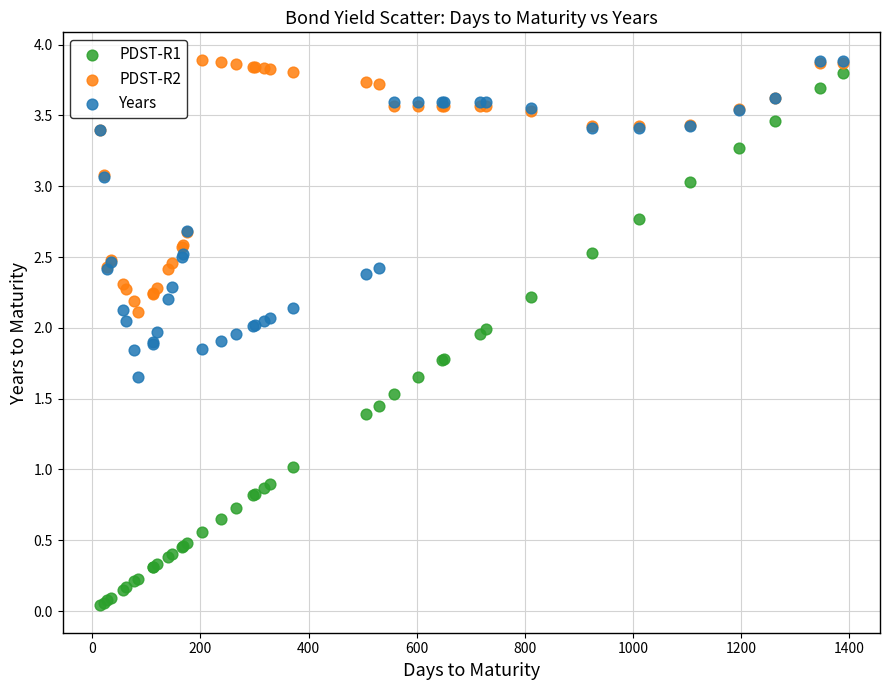

What are all the series names shown in the legend?

PDST-R1, PDST-R2, Years